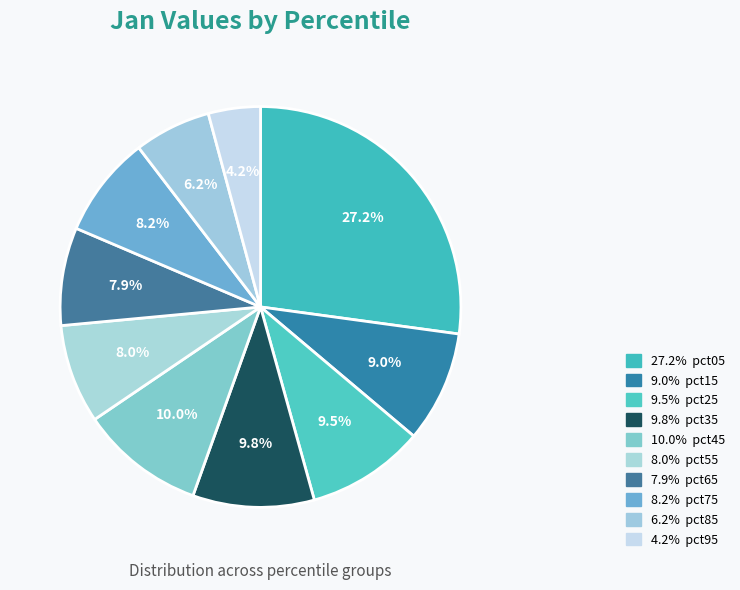

How many segments does this pie chart have?

10